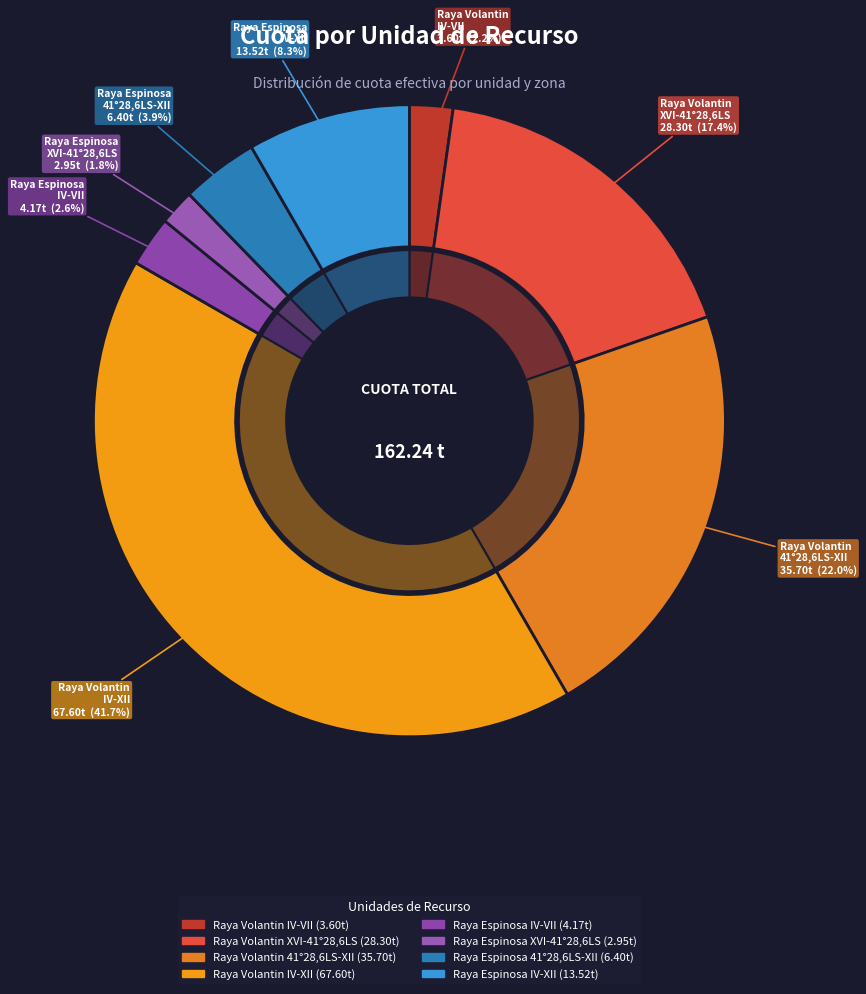

The RAYA VOLANTIN 41°28,6LS-XII slice represents 11% of the pie. True or false?

False